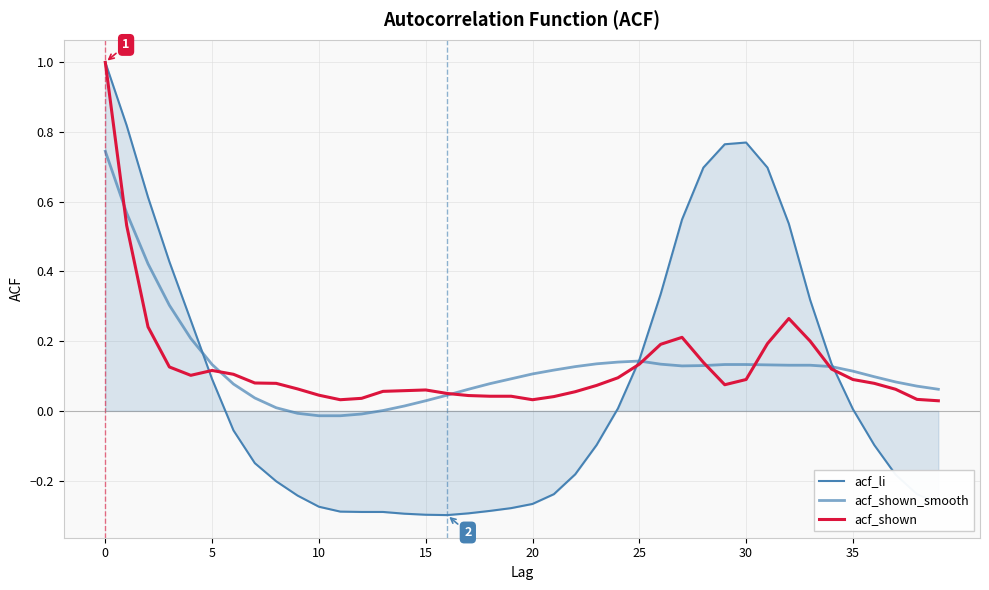

True or false: acf_shown_smooth has more than 0 points higher than both neighbors.

True